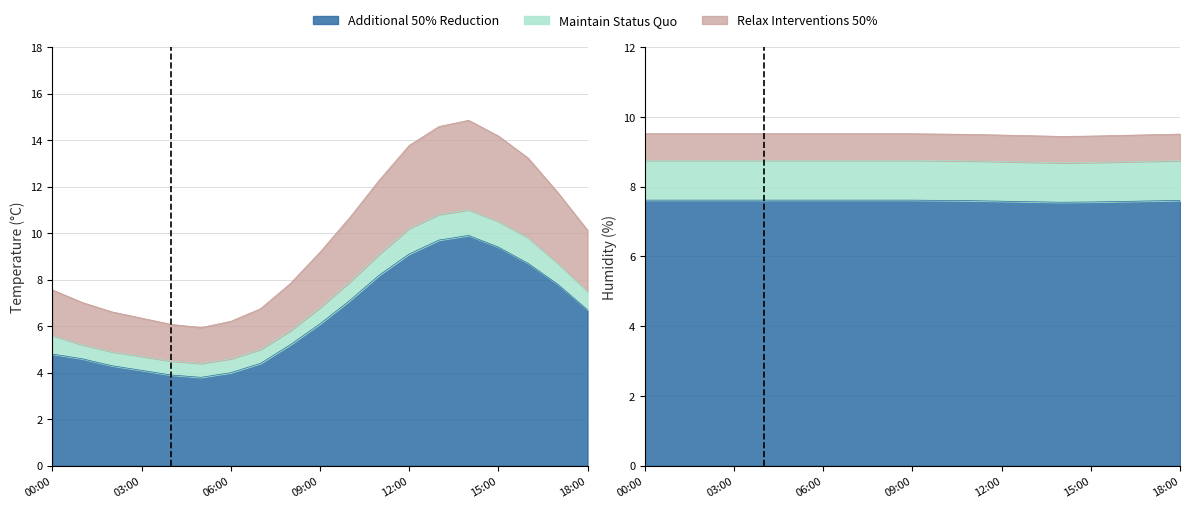

True or false: temp_low has a value of 4.4 at 07:00.

True